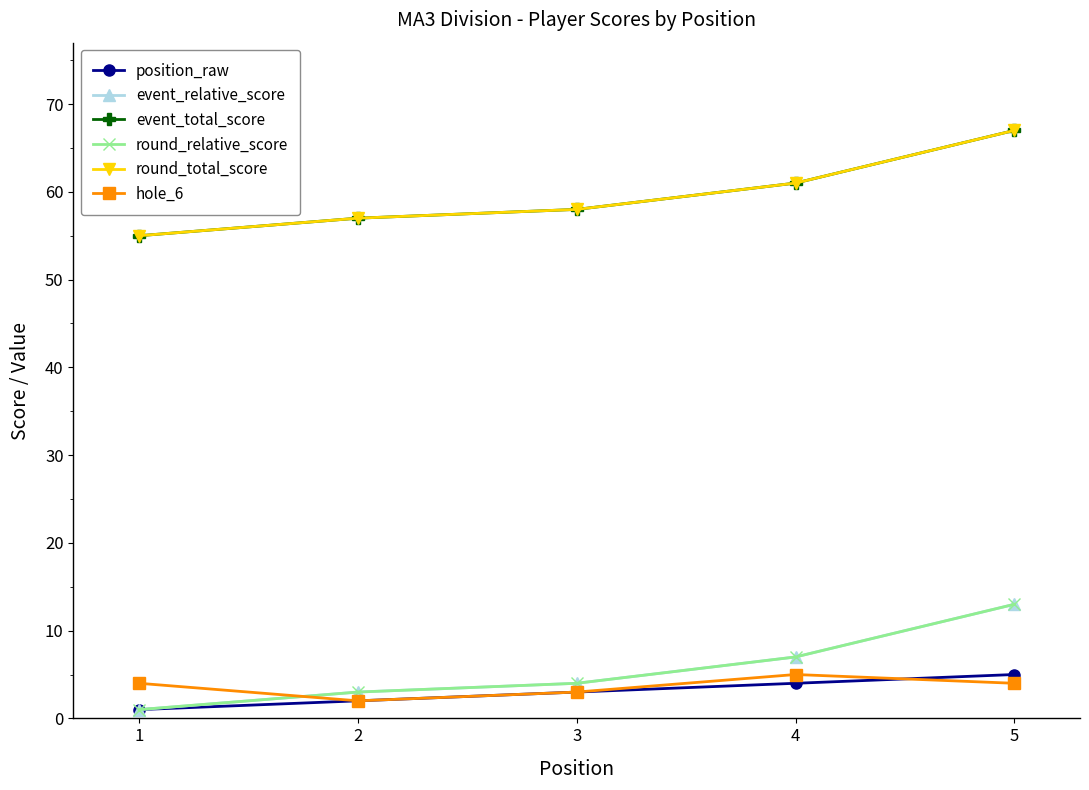

Does the chart have visible grid lines?

No